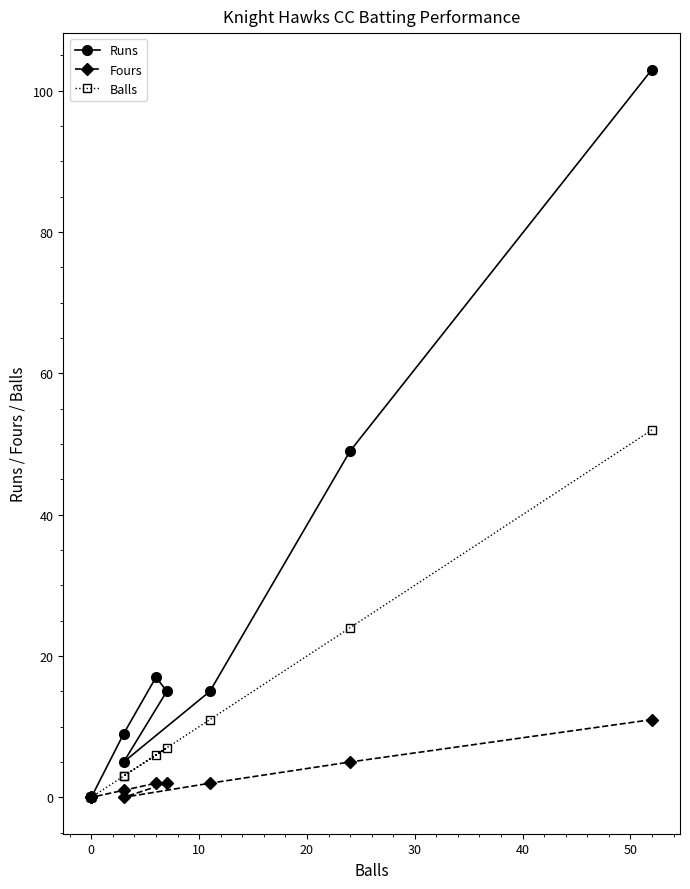

How many interior local peaks does the Balls series have?

1